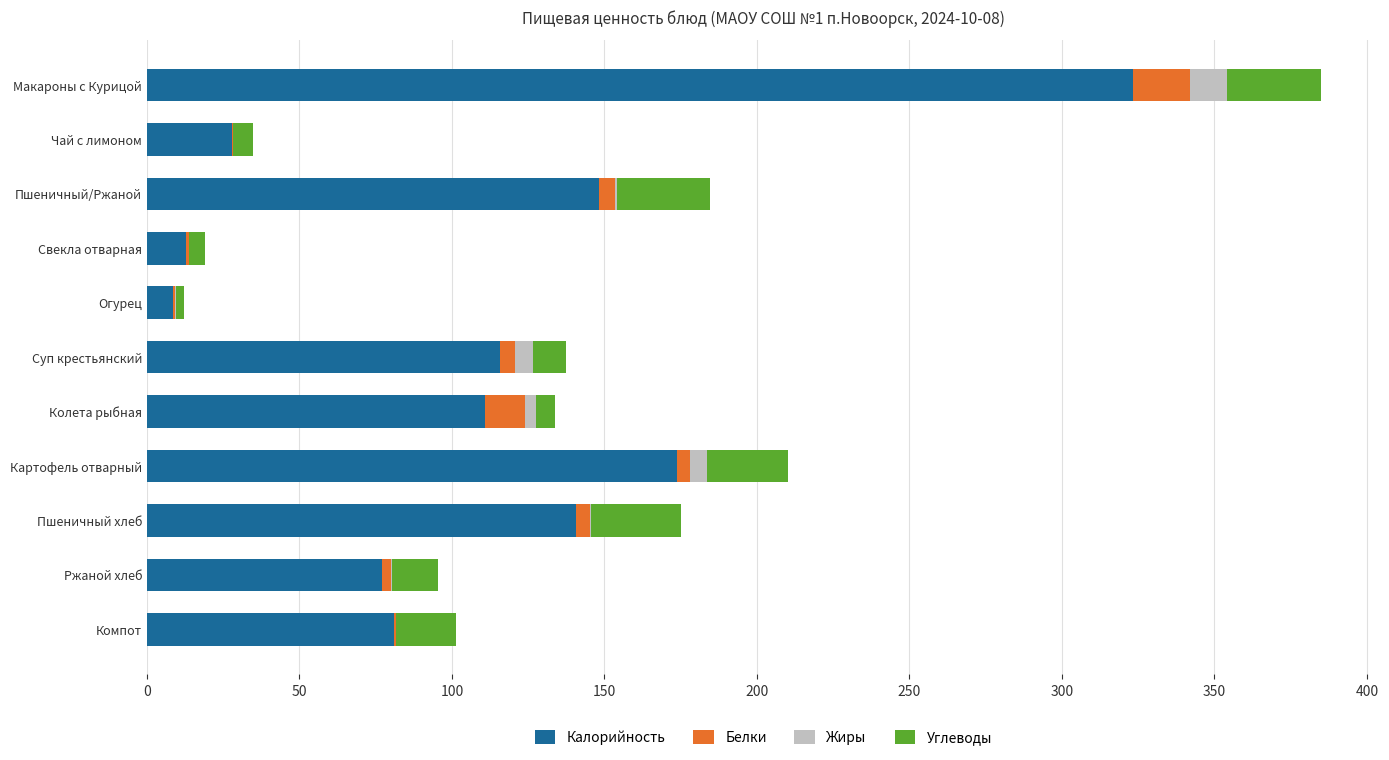

How many data points in Калорийность are above 110?

6